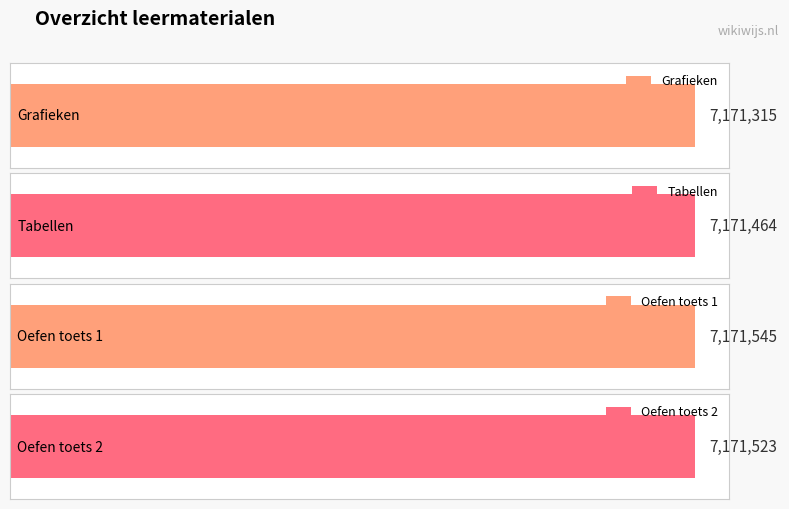

What is the sum of the values at Oefen toets tabellen en grafieken (7171523) and Grafieken?

14342838